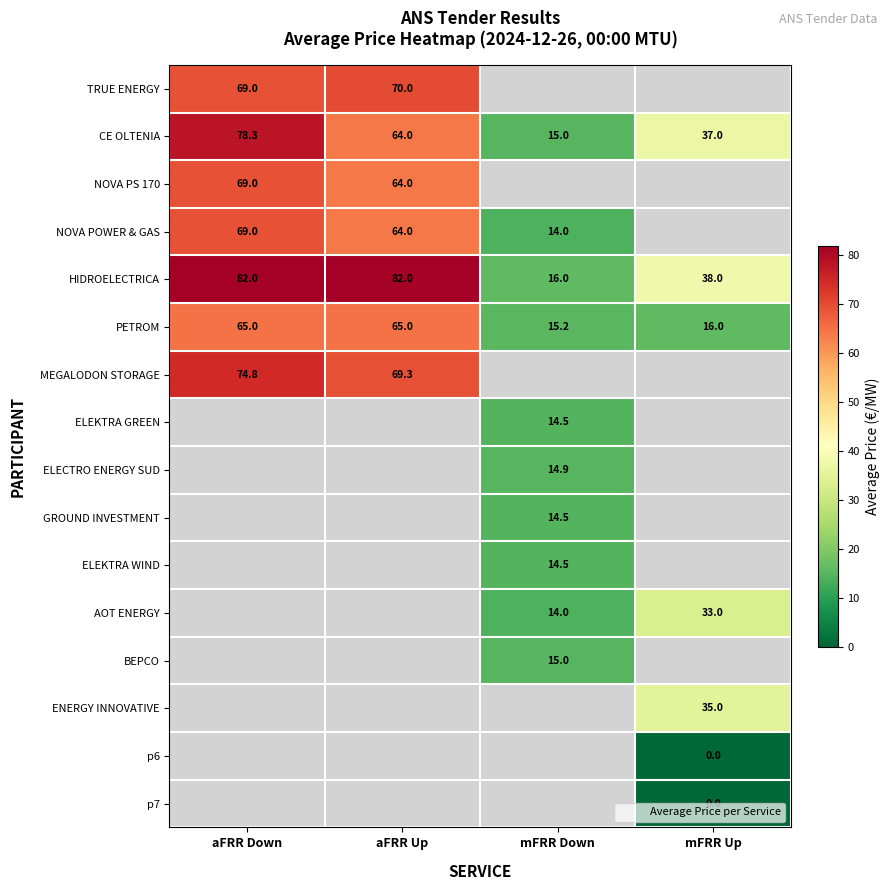

What is the spread (max minus min) of values at aFRR Up?

18.0